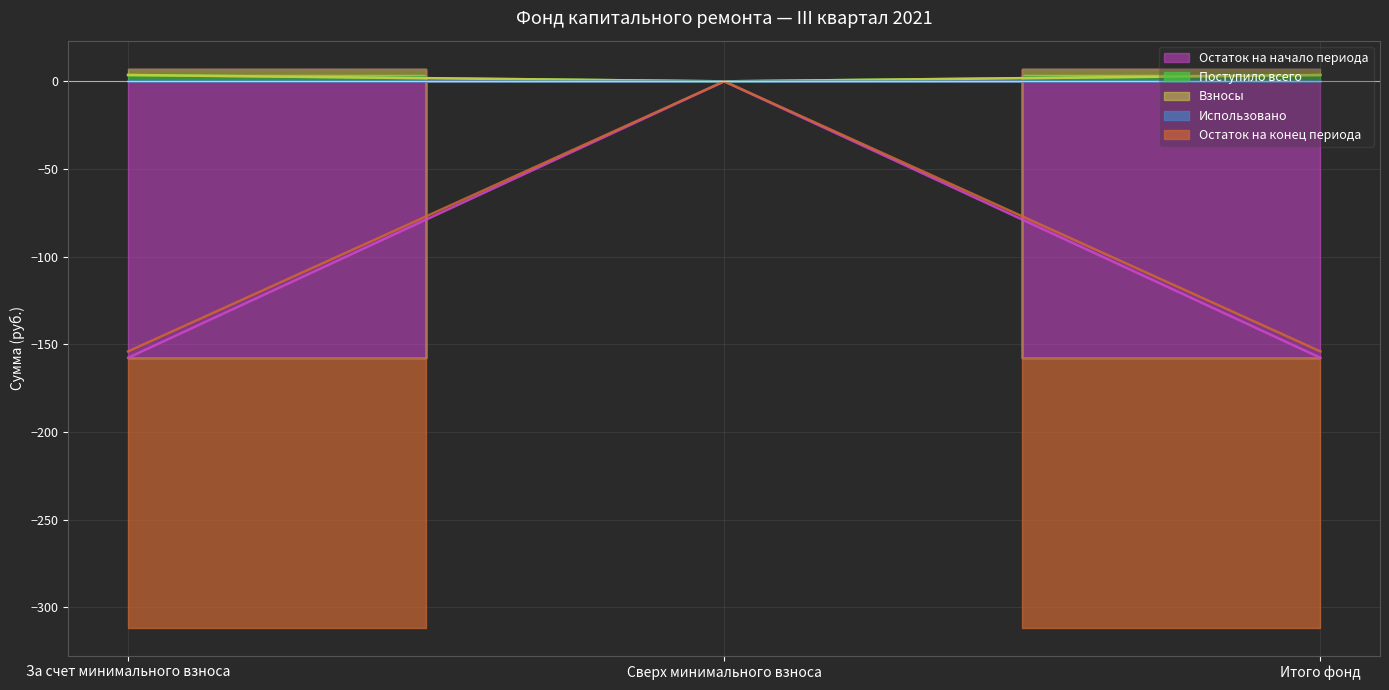

List the labels in order of Взносы value, largest first.

За счет минимального взноса, Итого фонд, Сверх минимального взноса